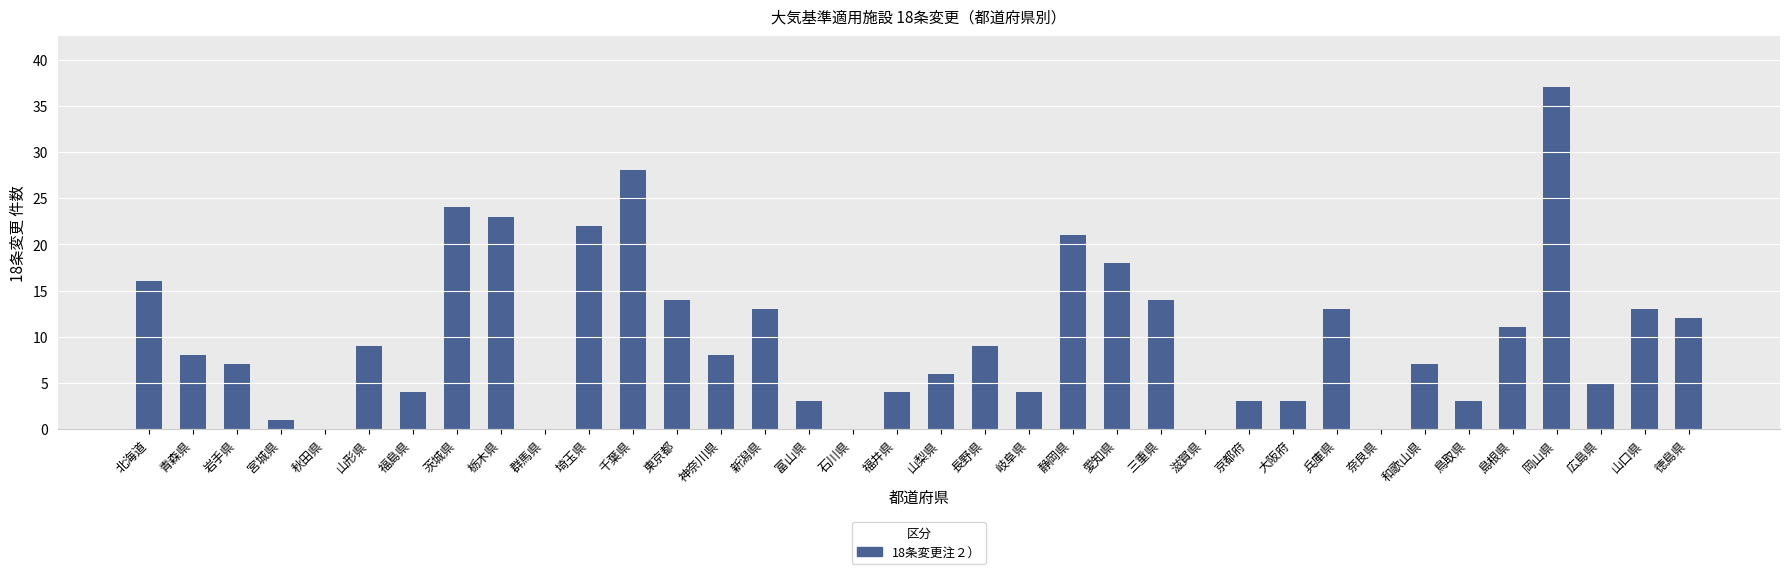

Which label corresponds to the largest value in the chart?

岡山県